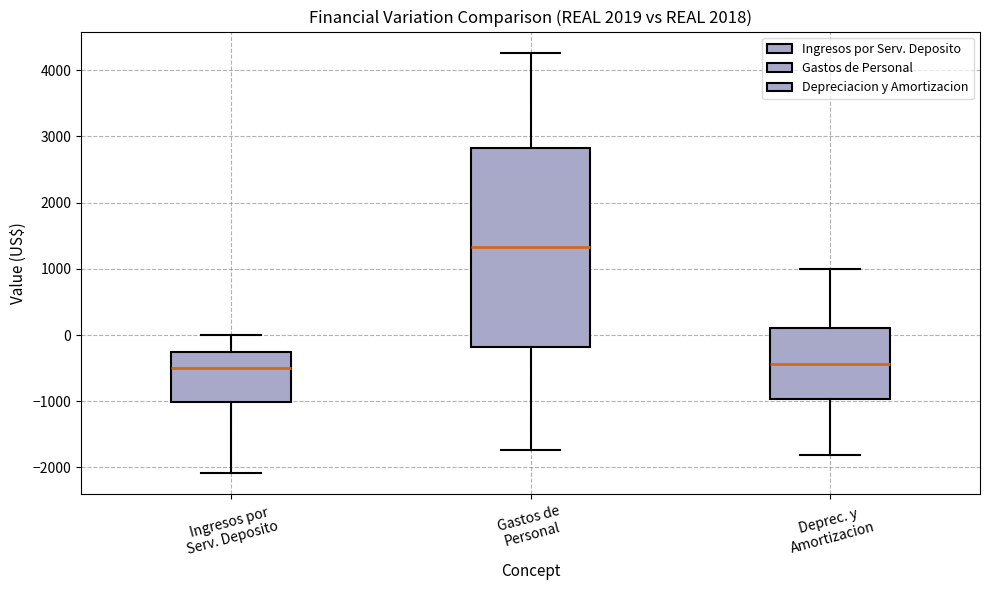

Reading left to right, read every box against the y-axis: the position of its median line, the range the box covers, and the ends of its whiskers. The values are not printed on the chart, so give them approximately, as read against the axis.

Ingresos por Serv. Deposito: median -500, box -1000 to -300, whiskers -2100 to 0
Gastos de Personal: median 1300, box -200 to 2800, whiskers -1700 to 4300
Deprec. y Amortizacion: median -400, box -1000 to 100, whiskers -1800 to 1000